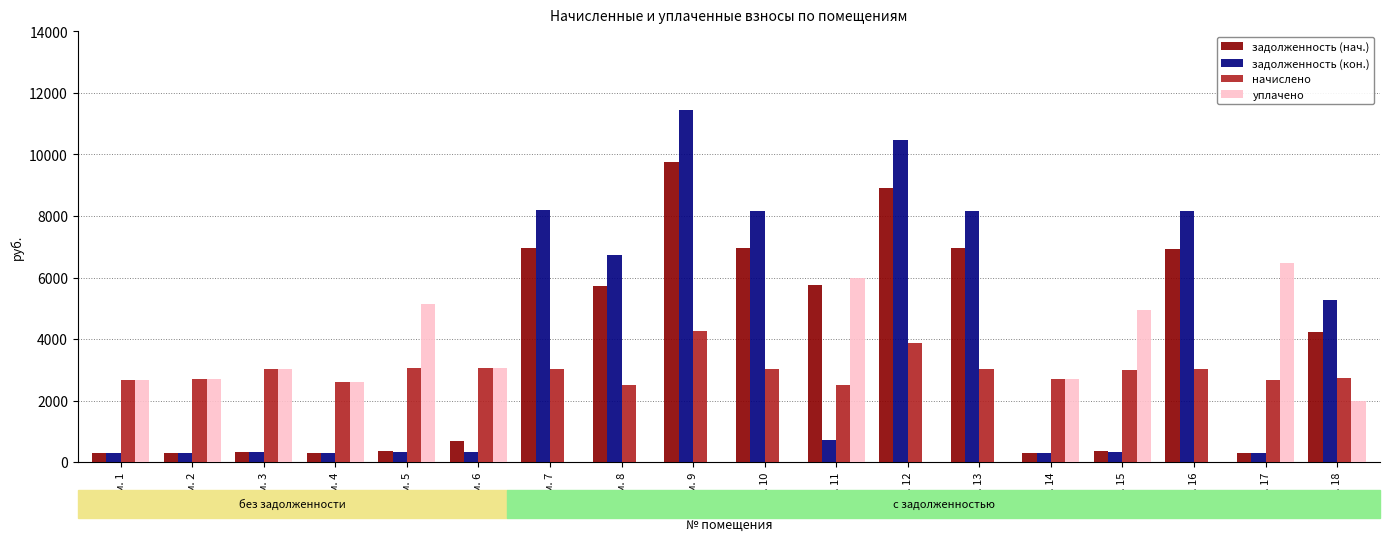

What is the sum of all начислено values?

53530.2